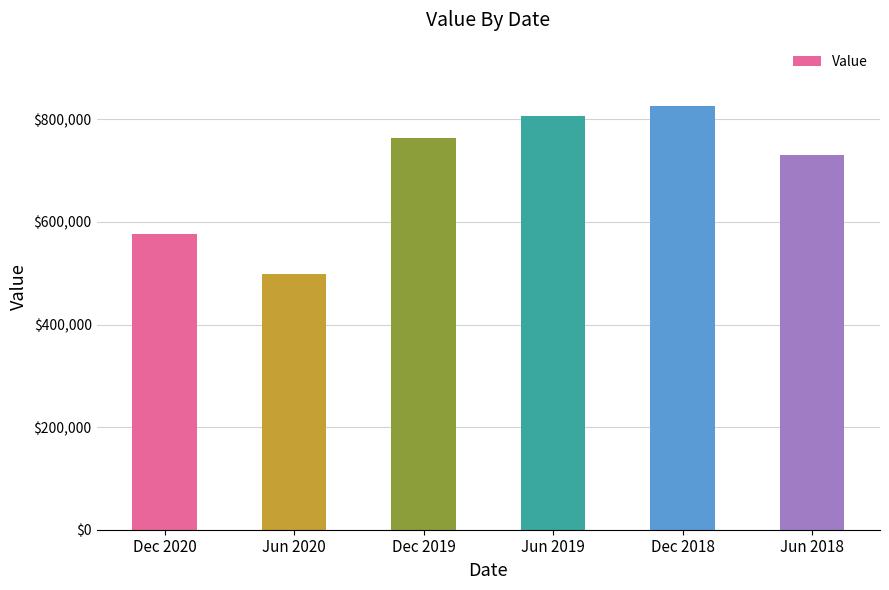

At which category does the chart reach its minimum across all series?

Jun 2020